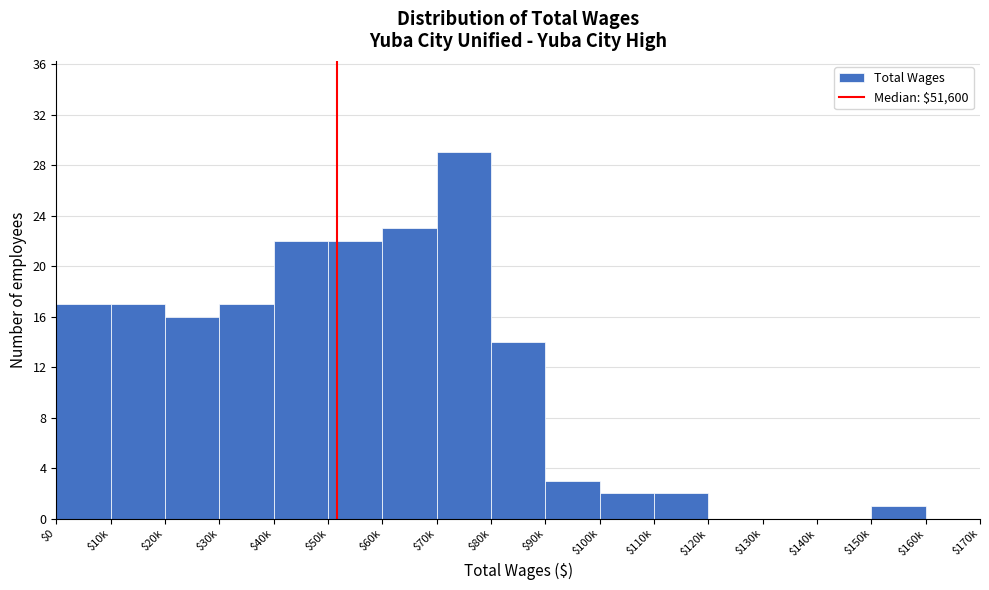

Which label corresponds to the largest value in the chart?

$70k